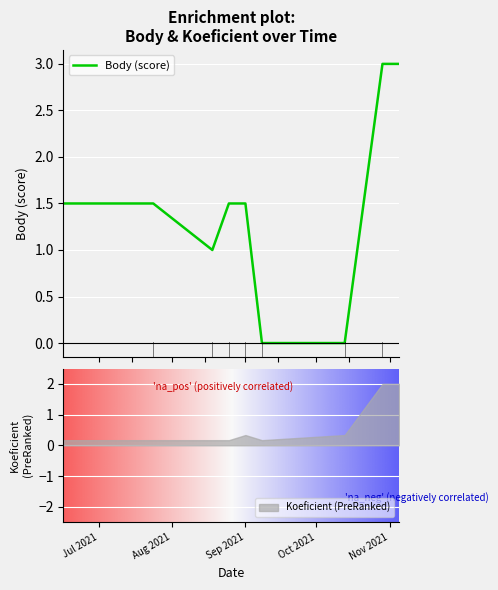

The chart shows a value of 0.9 at Sep 2021. True or false?

False